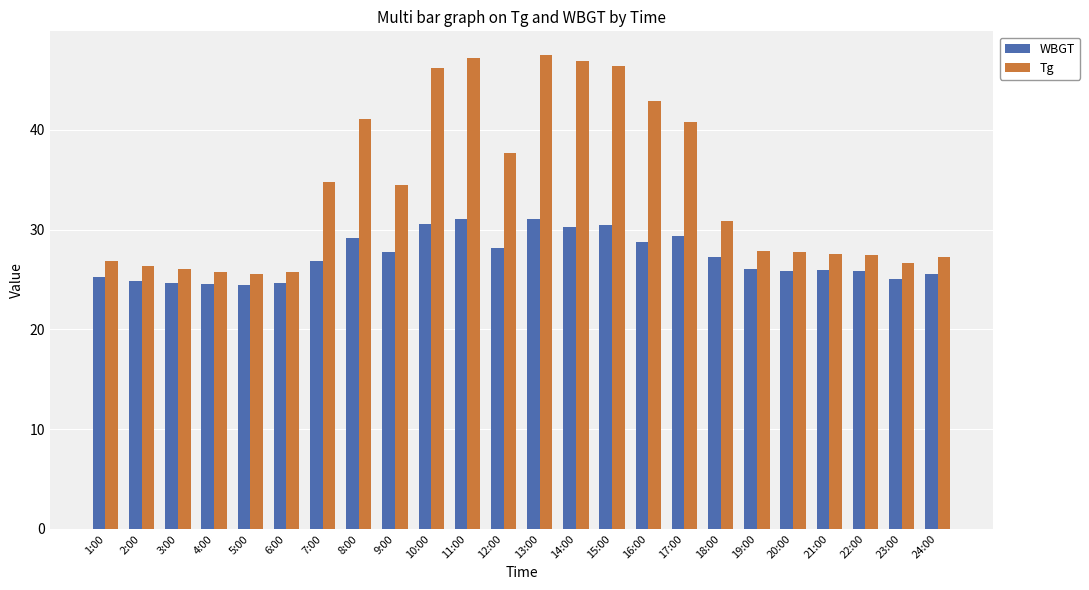

Rank the series at 16:00 from lowest to highest value.

WBGT, Tg